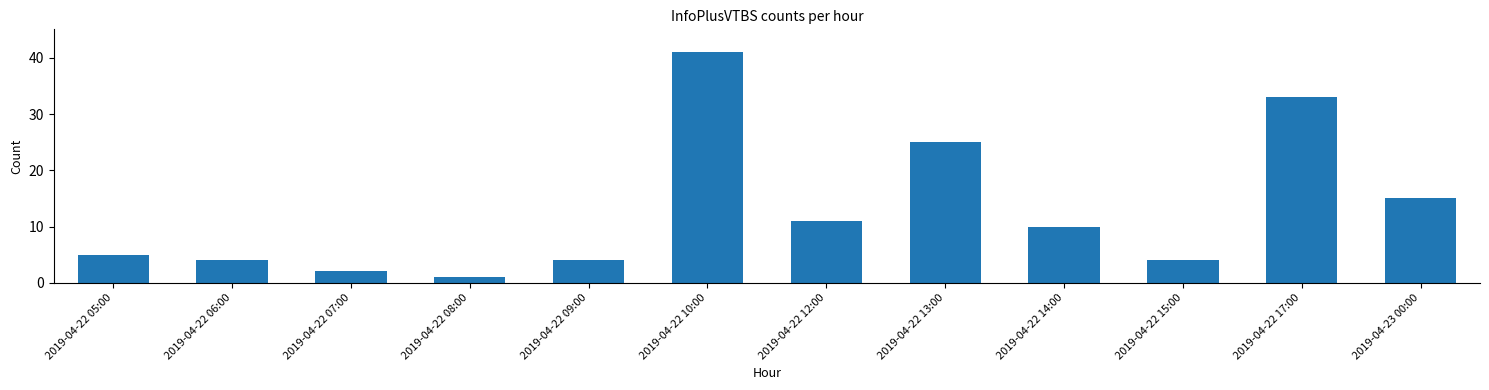

What is the value of the 4th bar from the left?

1